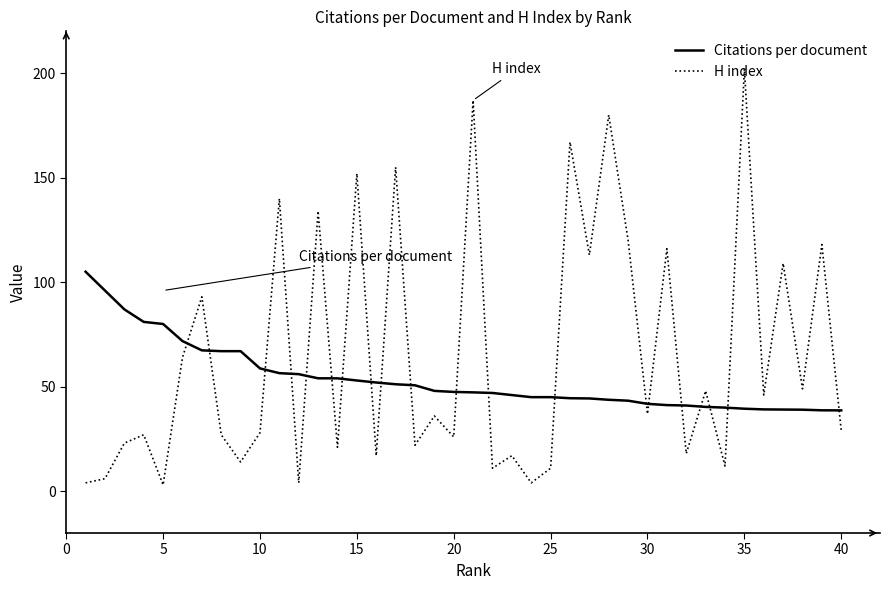

What is the highest value of the H index series?

202.0